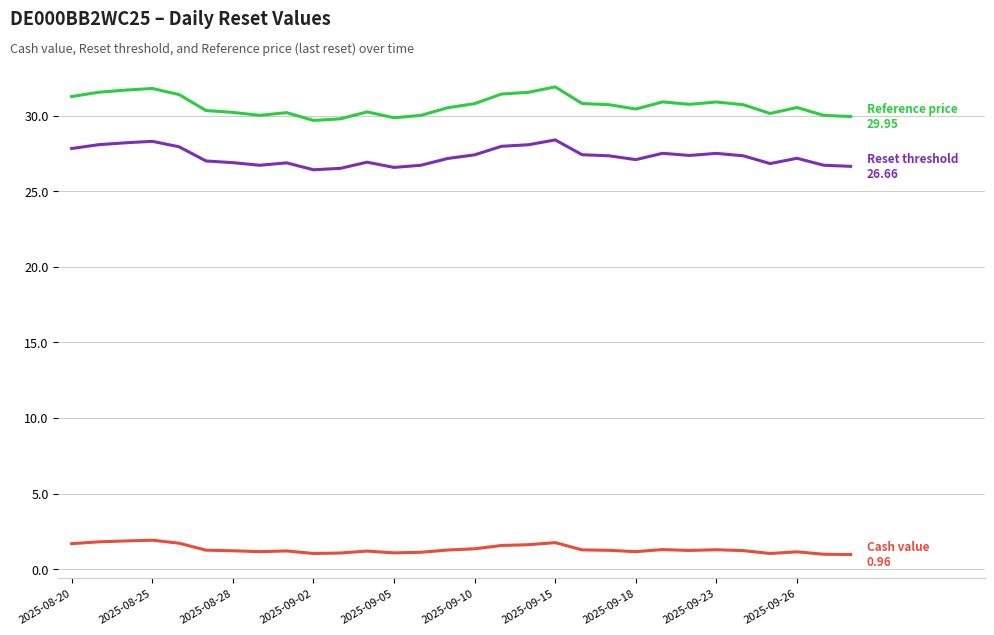

What is the minimum value shown in the chart?

1.0